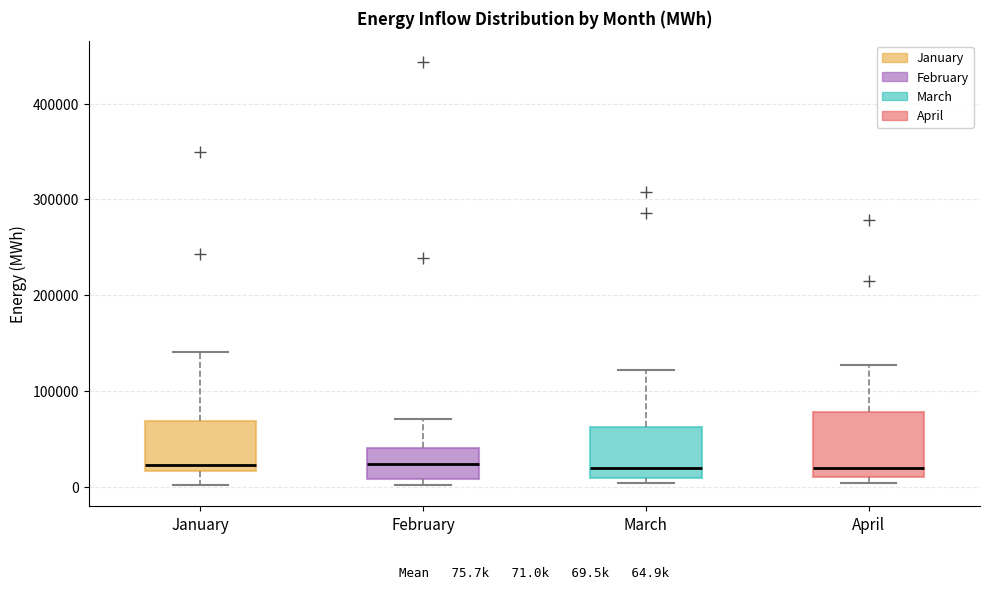

Comparing the boxes themselves (not the whiskers), which one is the tallest?

April